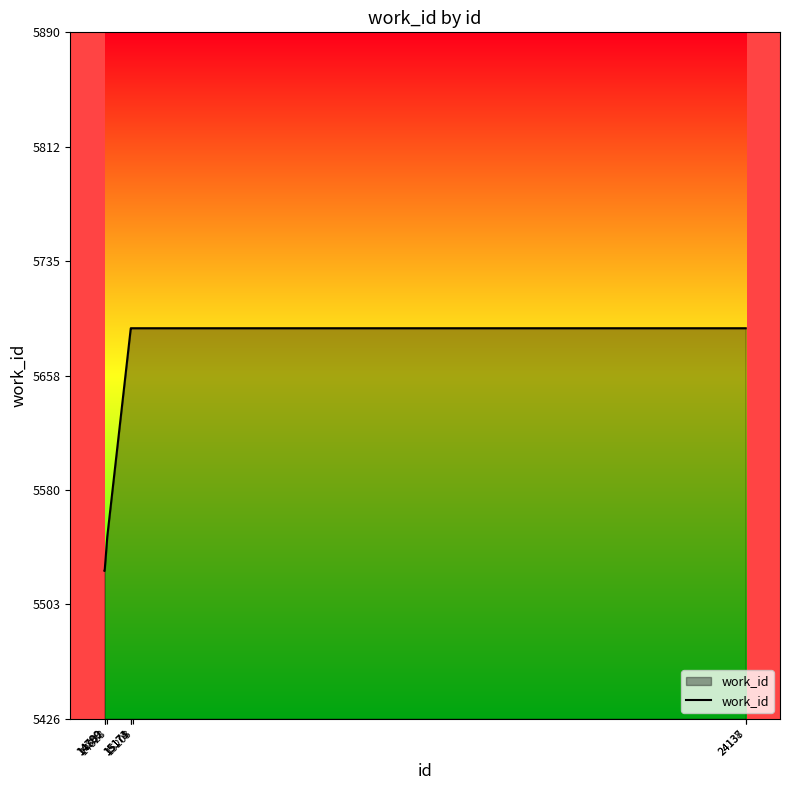

What is the sum of all values?

56274